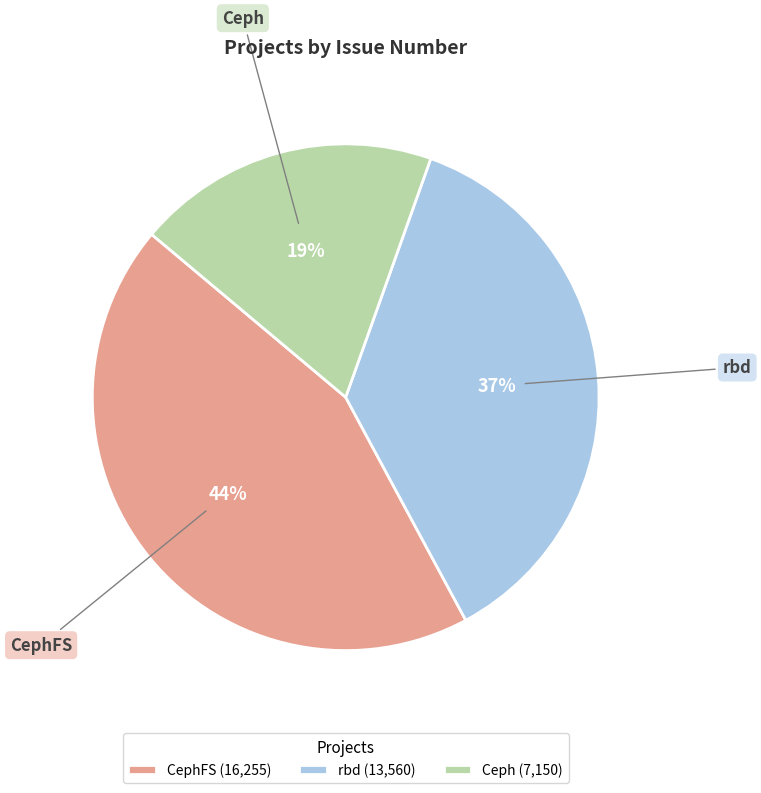

What is the smallest slice in the pie chart?

Ceph